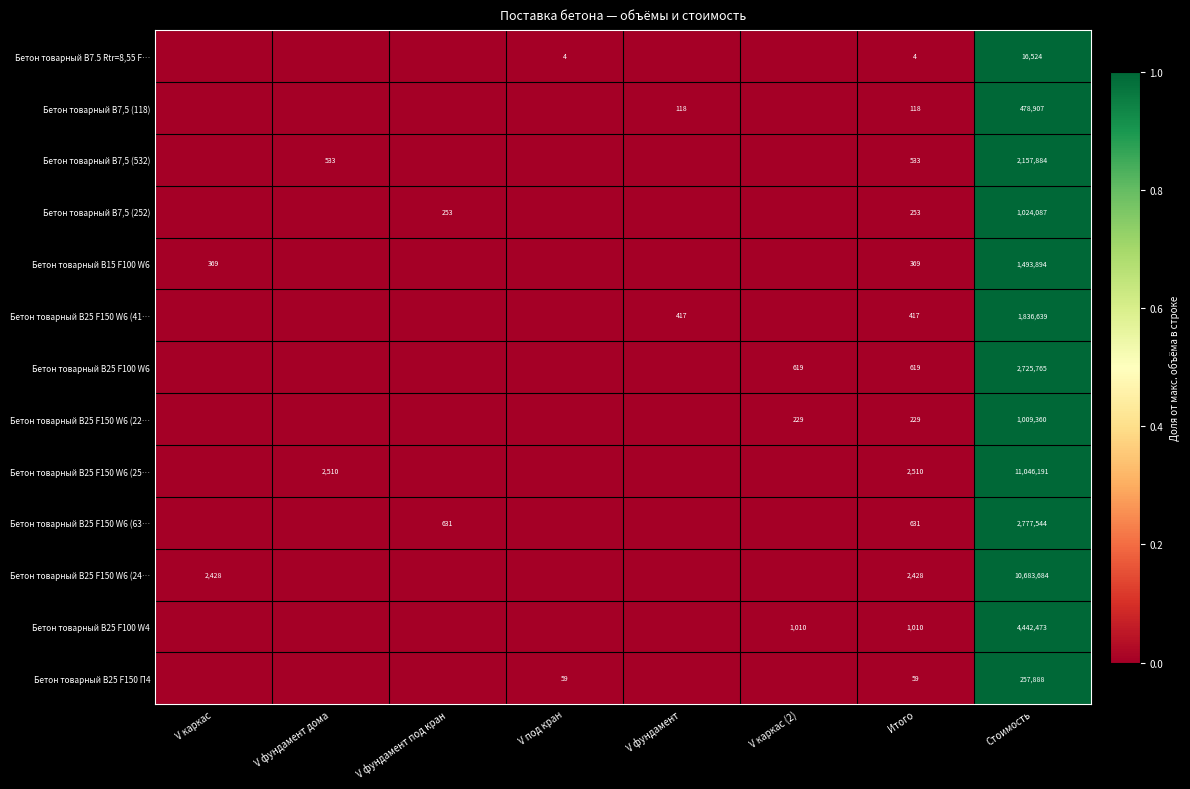

The value of Бетон товарный В25 F150 W6 (25… at Итого is 1093. True or false?

False